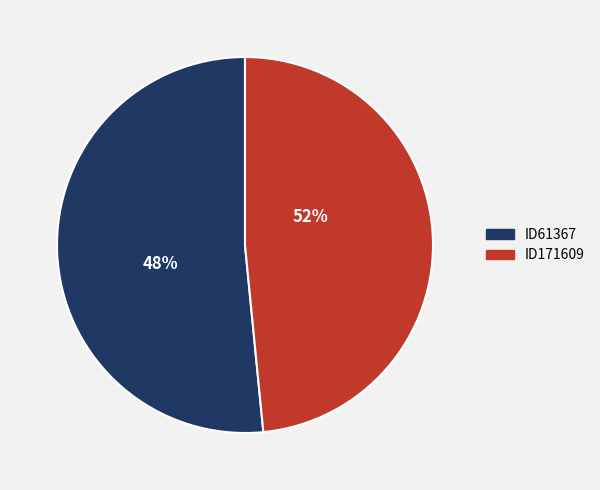

Is the sum of ID171609 and ID61367 greater than half?

Yes